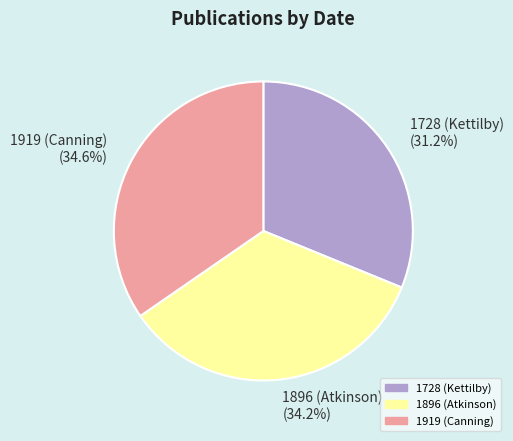

To the nearest percent, what percentage of the pie is 1919 (Canning)?

35%